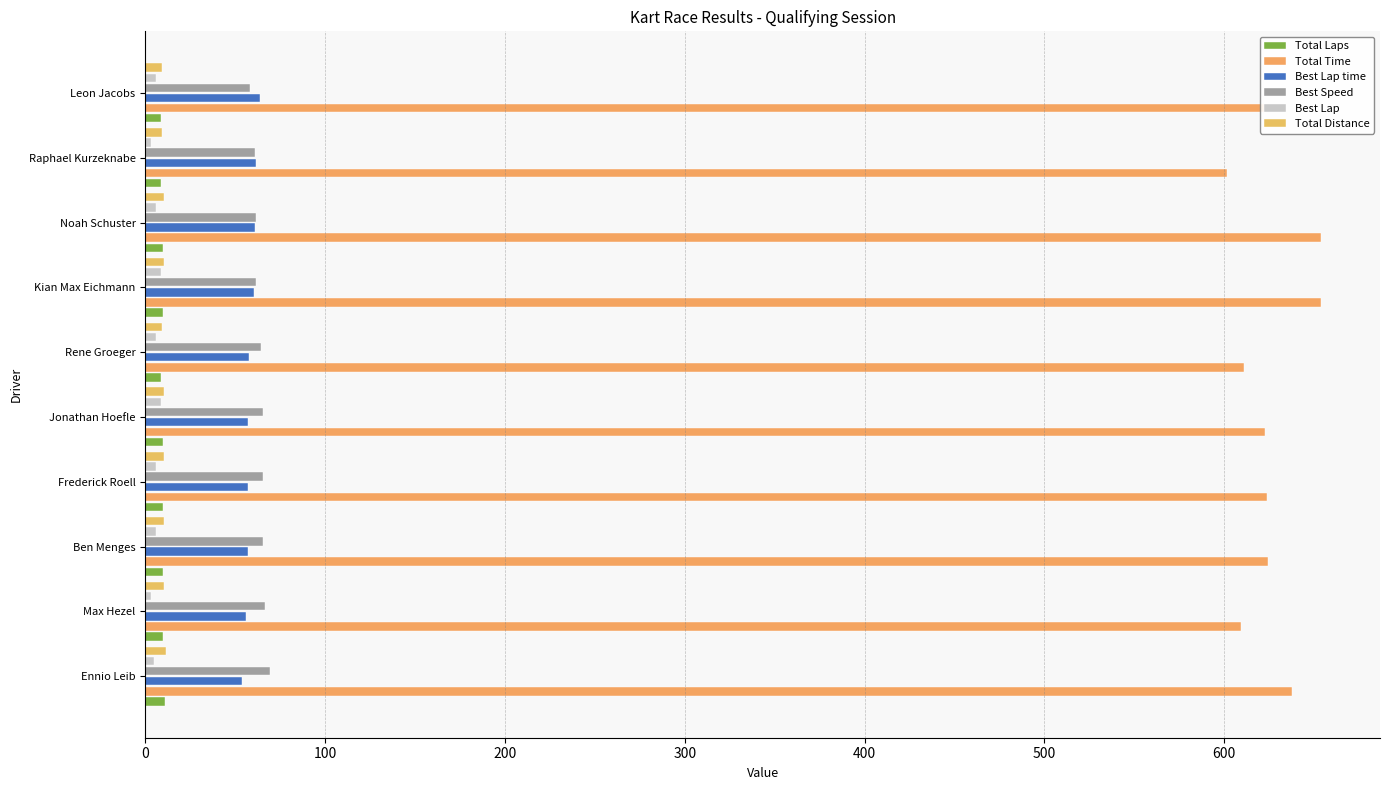

How many data points does each series have?

10